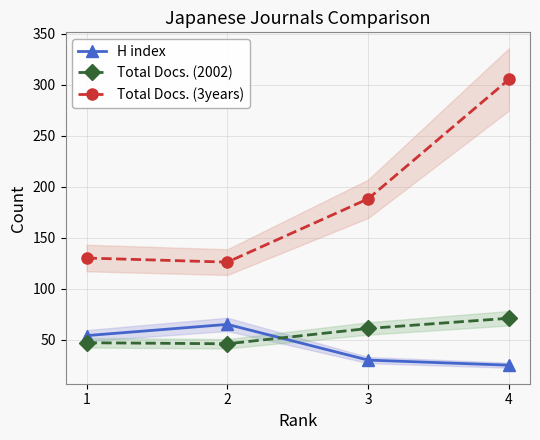

Reading right to left, transcribe all the data shown in this chart.

H index: 25	30	65	54
Total Docs. (2002): 71	61	46	47
Total Docs. (3years): 305	188	126	130